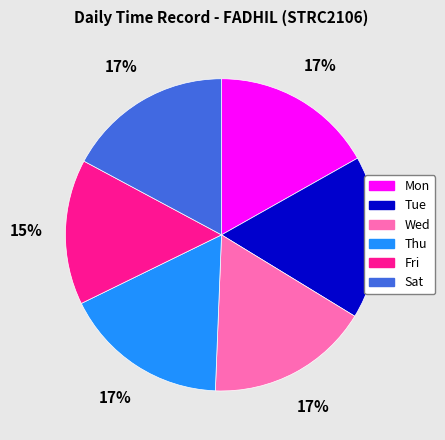

What percentage is the Mon slice, to the nearest percent?

17%